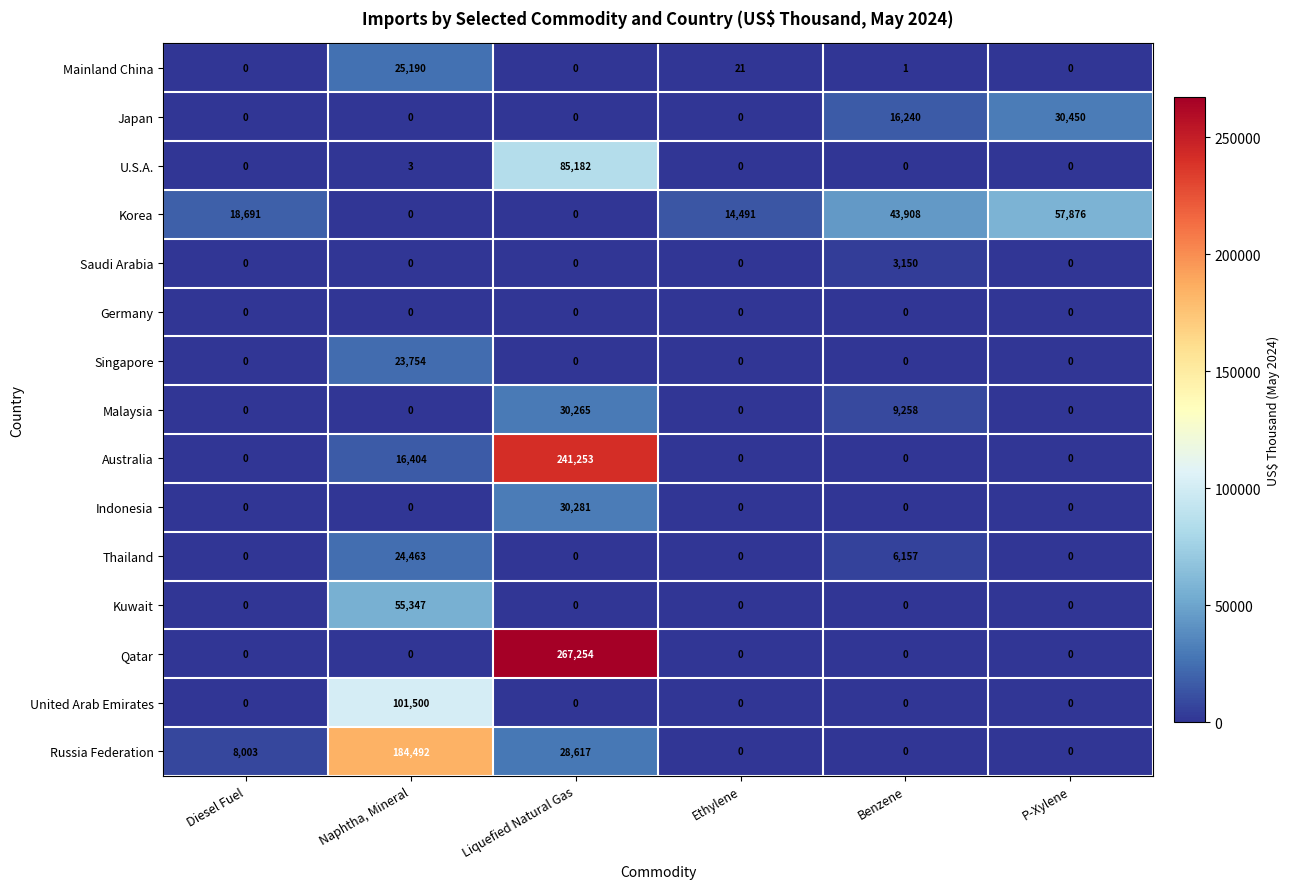

What is the difference between the second highest and second lowest values in the U.S.A. series?

3